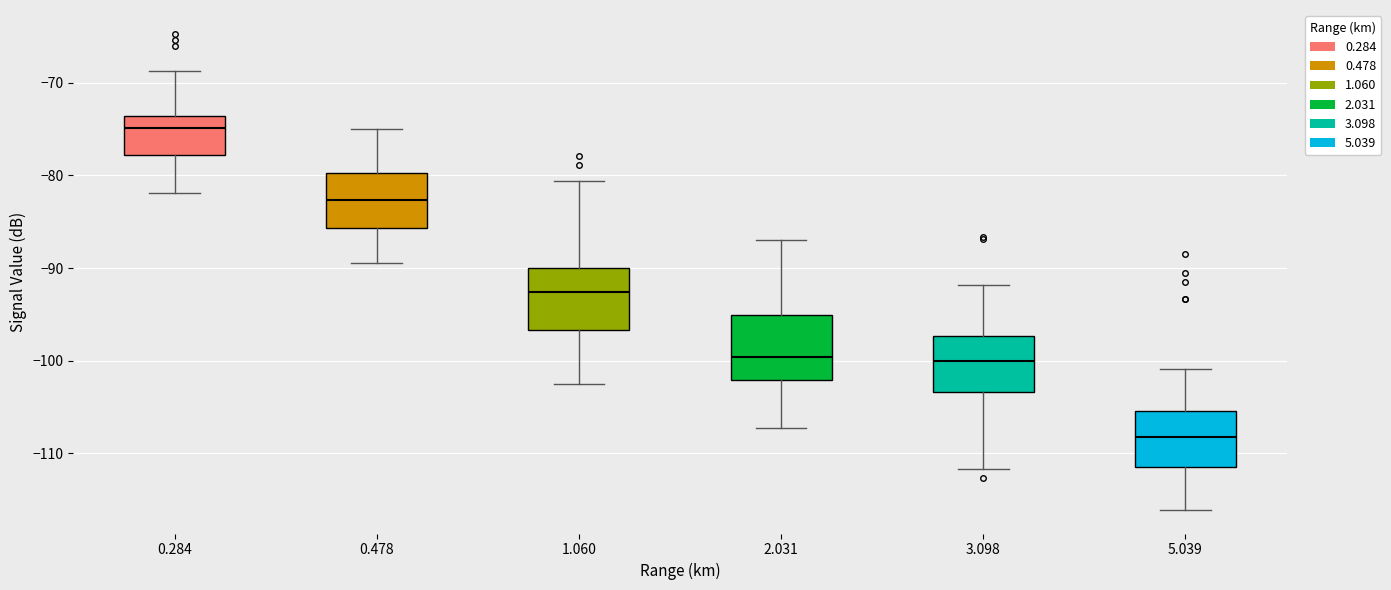

Reading left to right, transcribe this box plot: for each box, give where its median line is, the range the box spans, and where its two whiskers end, as read against the y-axis. The values are not printed on the chart, so give them approximately, as read against the axis.

0.284: median -75, box -78 to -74, whiskers -82 to -69
0.478: median -83, box -86 to -80, whiskers -89 to -75
1.060: median -93, box -97 to -90, whiskers -102 to -81
2.031: median -100, box -102 to -95, whiskers -107 to -87
3.098: median -100, box -103 to -97, whiskers -112 to -92
5.039: median -108, box -111 to -105, whiskers -116 to -101